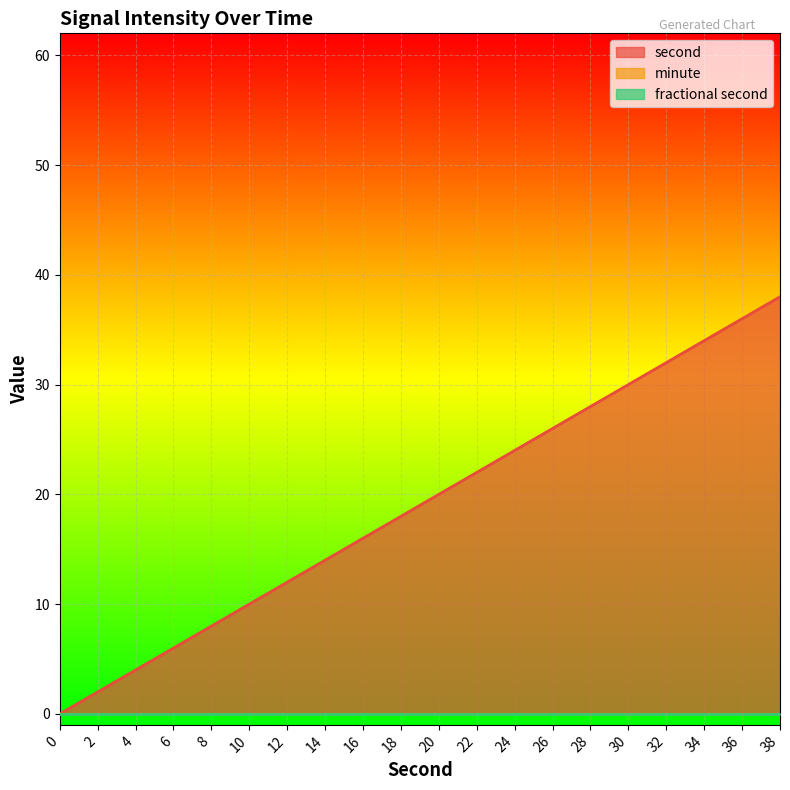

What is the sum of all second values?

380